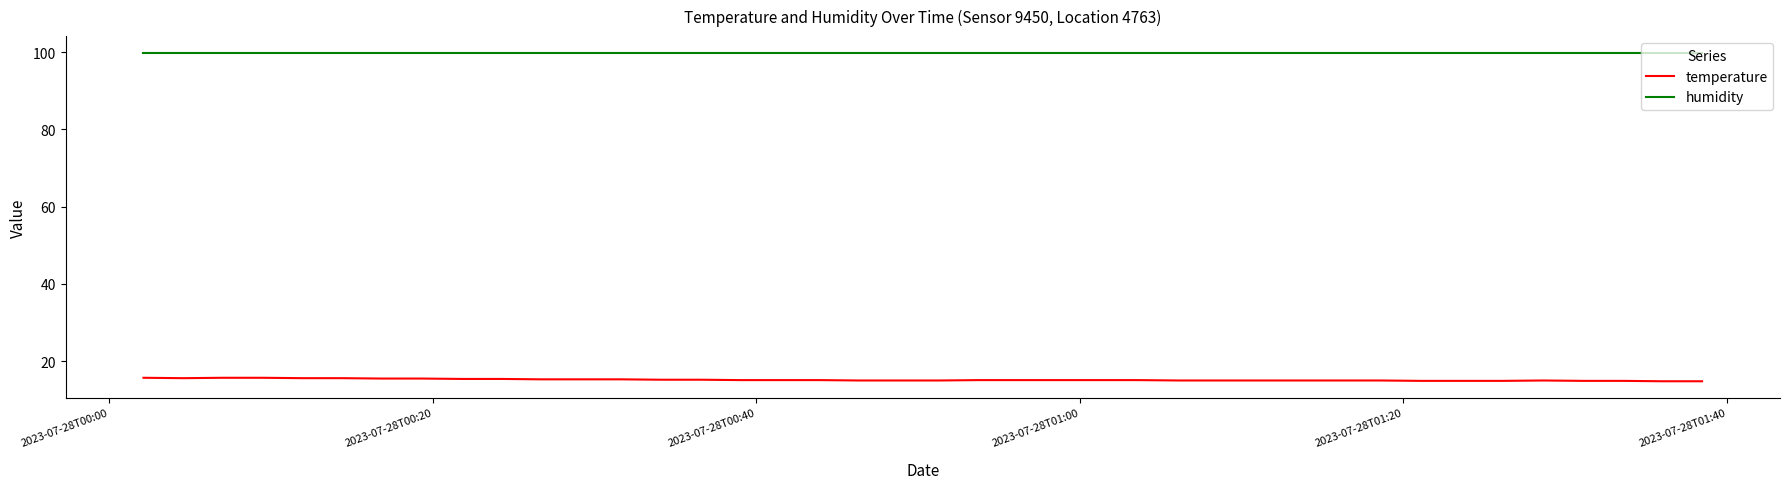

Which series has the largest total across all categories?

humidity